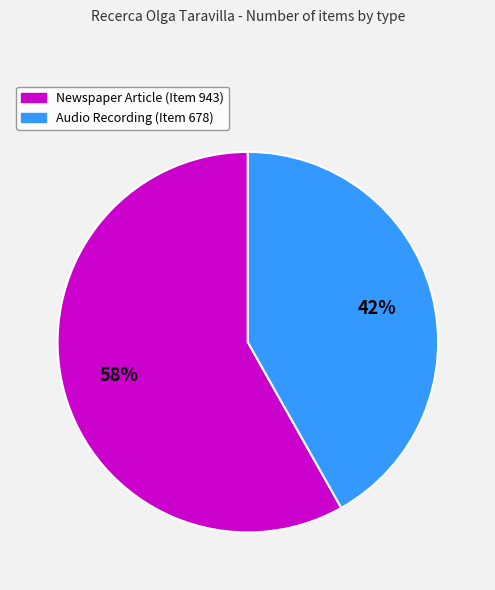

True or false: Audio Recording (Item 678) accounts for 37% of the total.

False